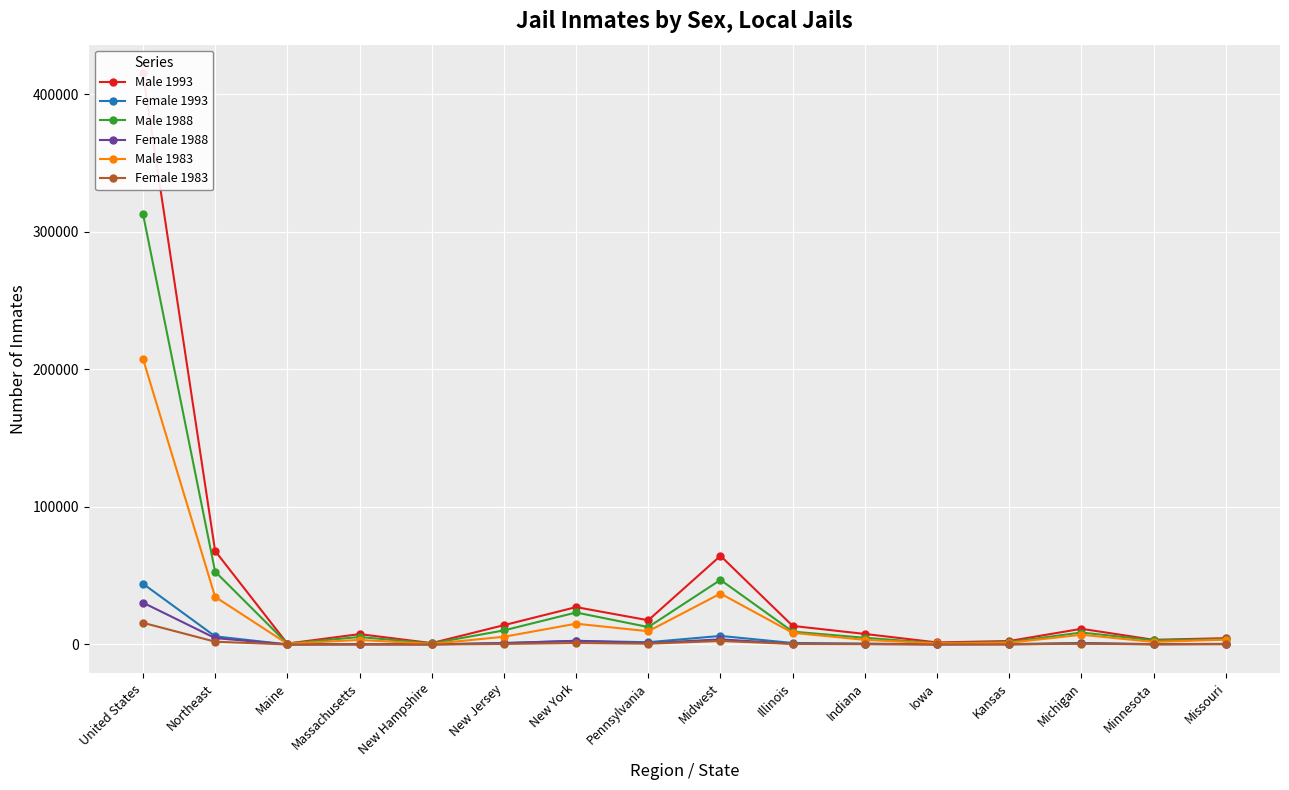

Is this an area chart (filled region under the line)?

No